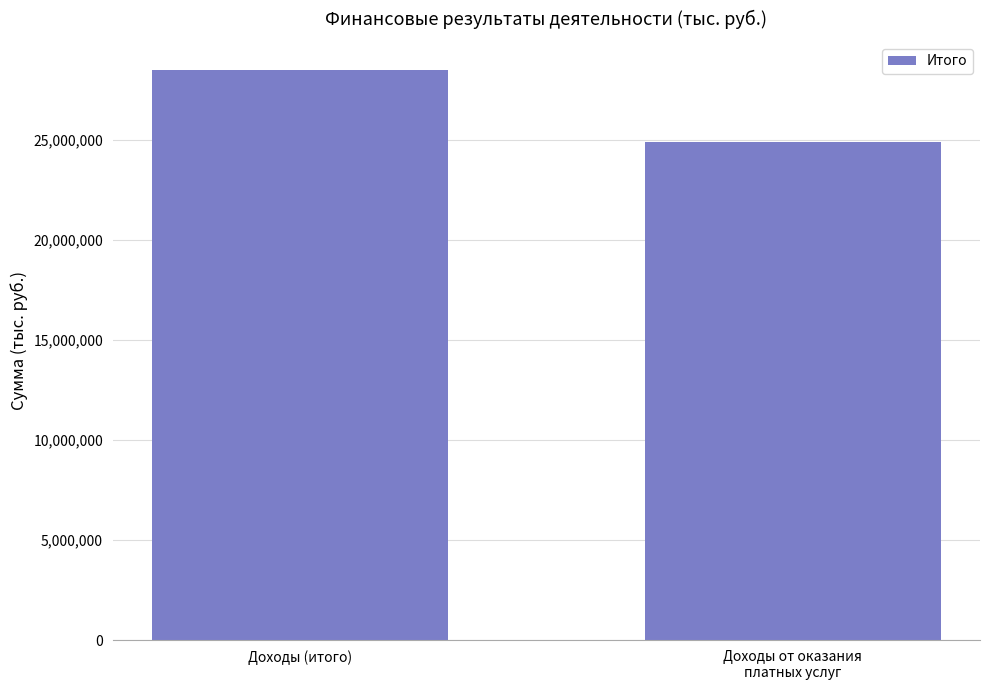

Is it true that the value at Доходы (итого) is 14559091.3?

False